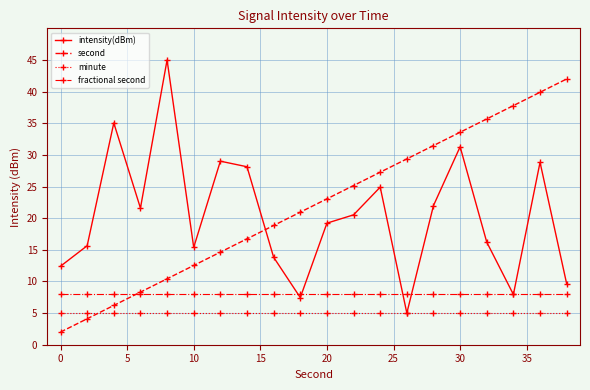

What is the value of the intensity(dBm) point at the 7th from the left?

29.0